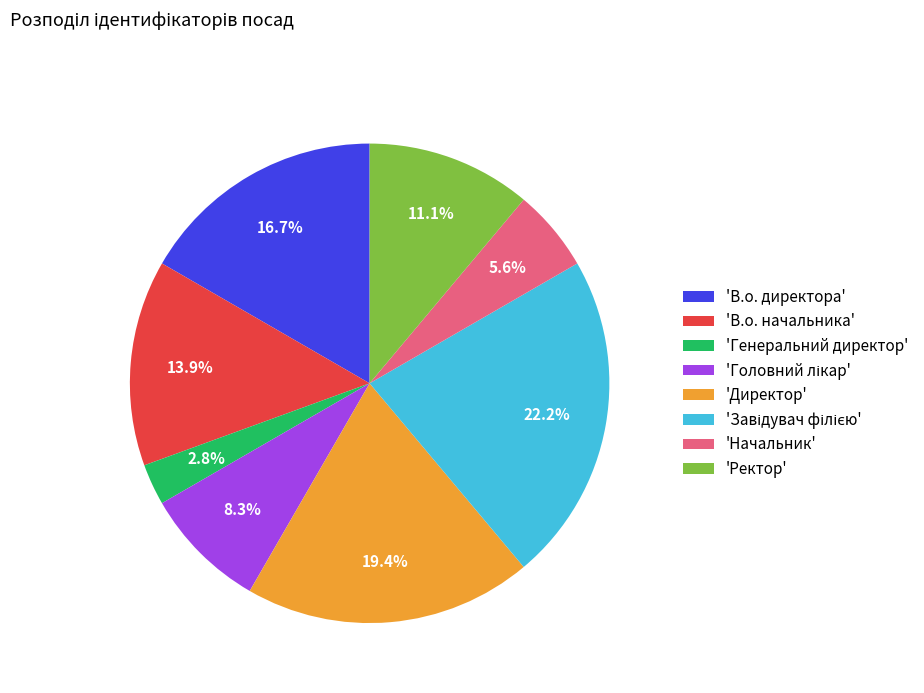

Is there a majority slice in this chart?

No